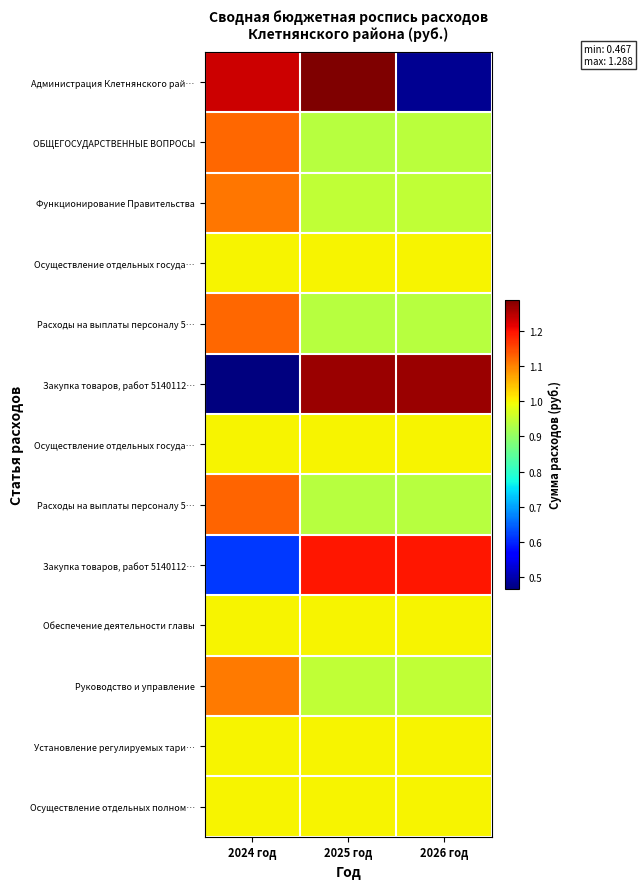

At how many categories does at least one series exceed 0?

3